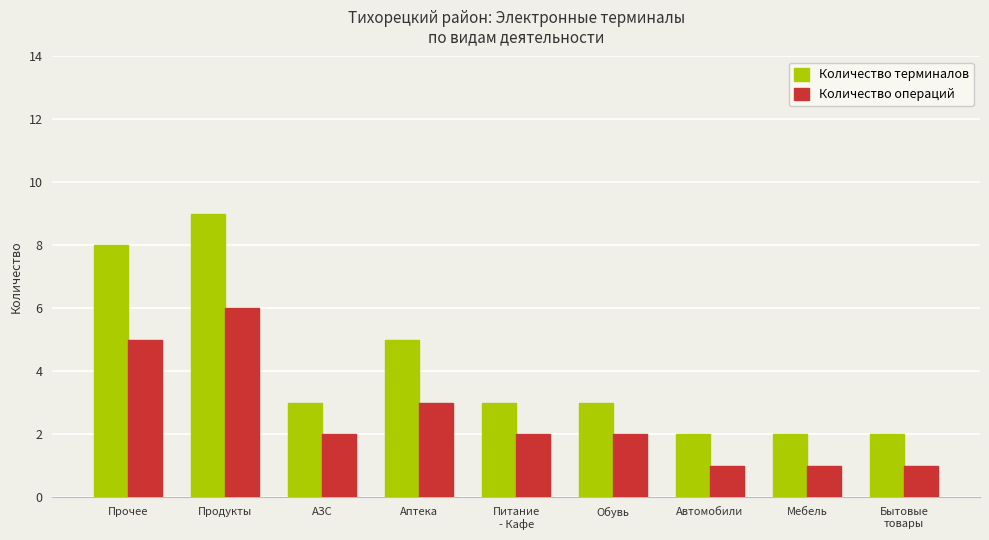

List the series in order of their peak value, lowest first.

Количество операций, Количество терминалов